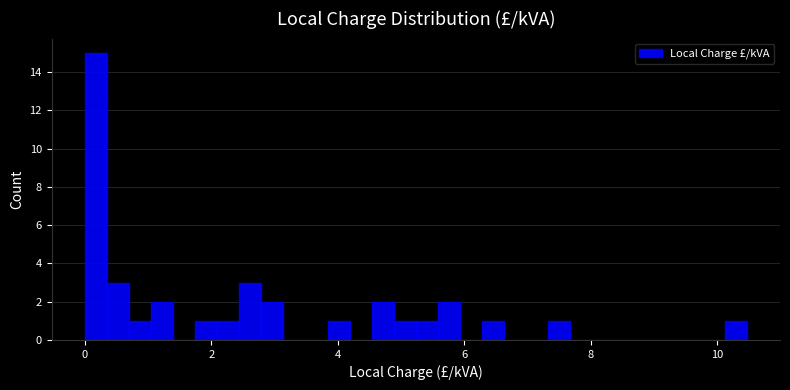

Around what value on the x-axis is the tallest bar? Give the approximate position of its centre, as read against the axis.

0.2